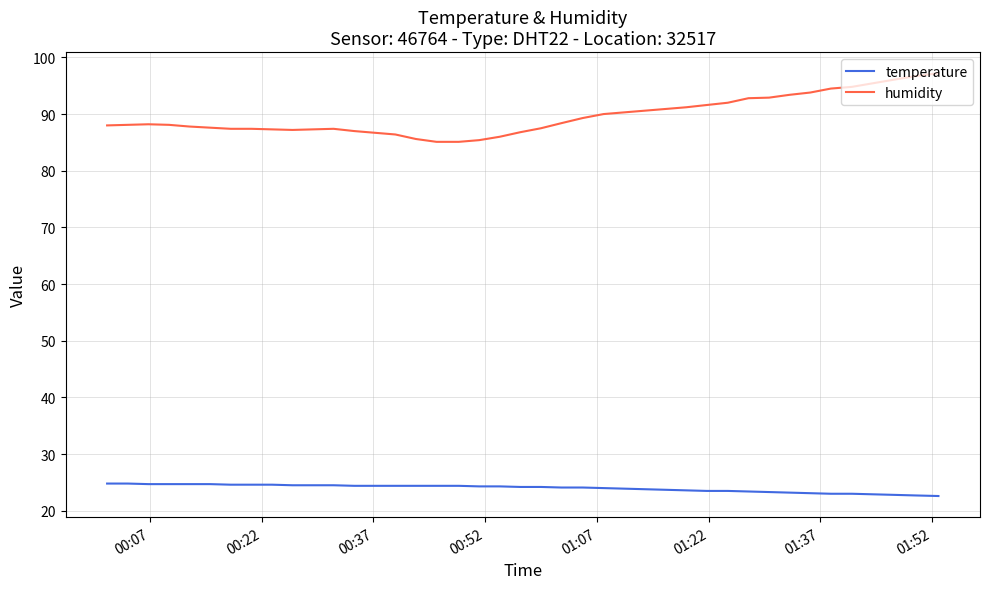

True or false: humidity and temperature cross at least once.

False